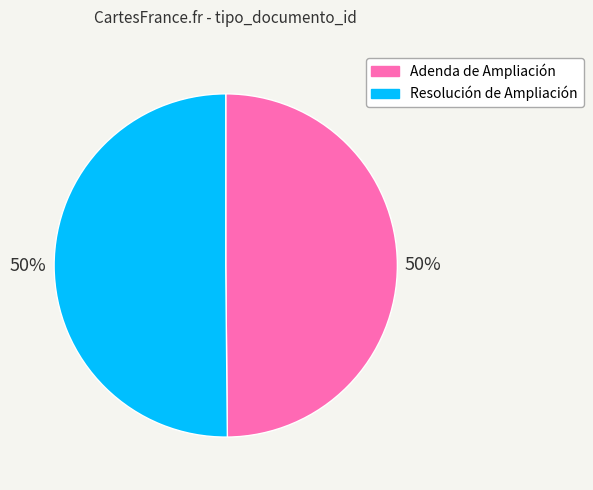

True or false: Resolución de Ampliación accounts for 50% of the total.

True